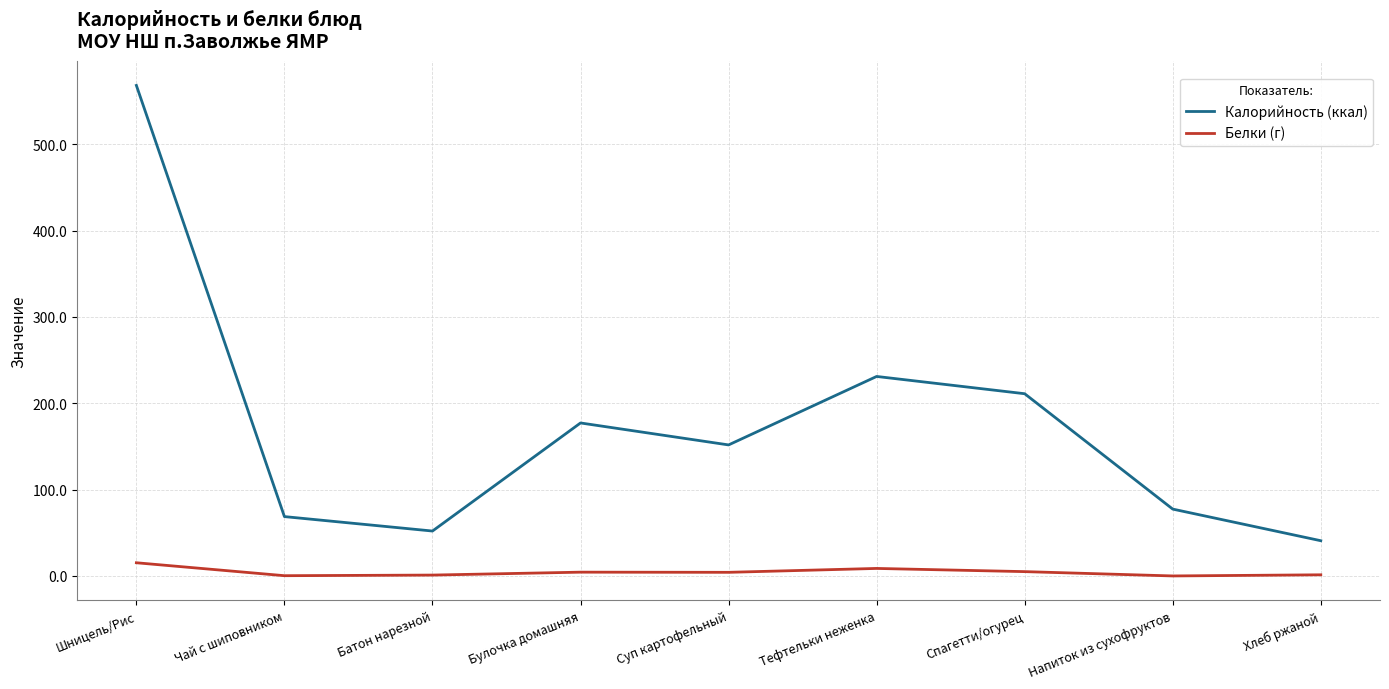

At which label is Калорийность (ккал) closest to 304?

Тефтельки неженка